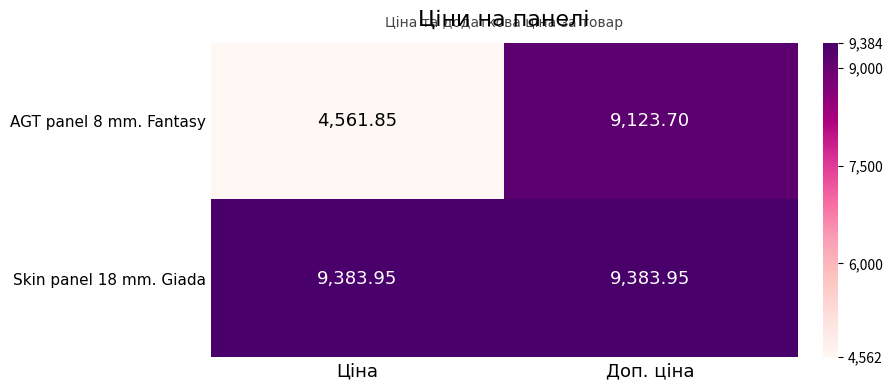

What is the smallest value displayed?

4561.9